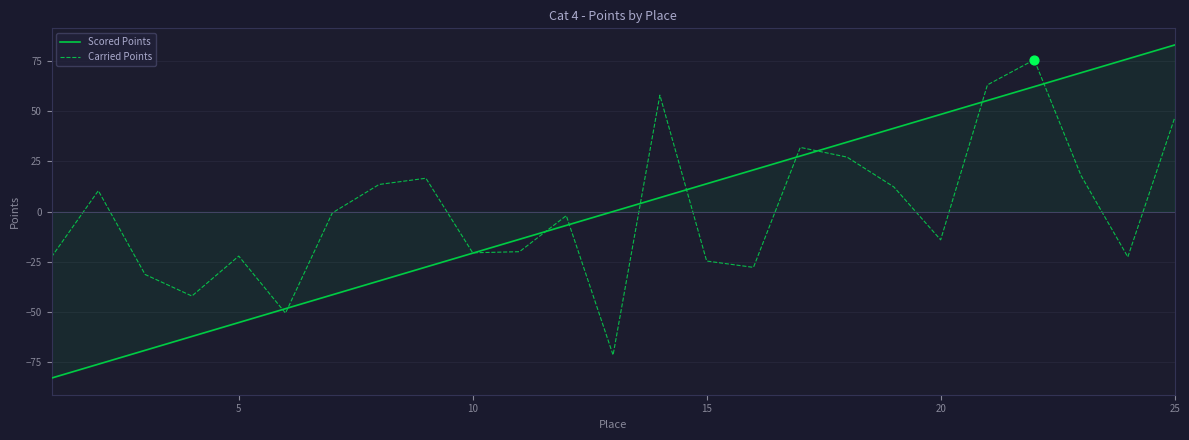

Which series has the largest range (max minus min)?

Scored Points